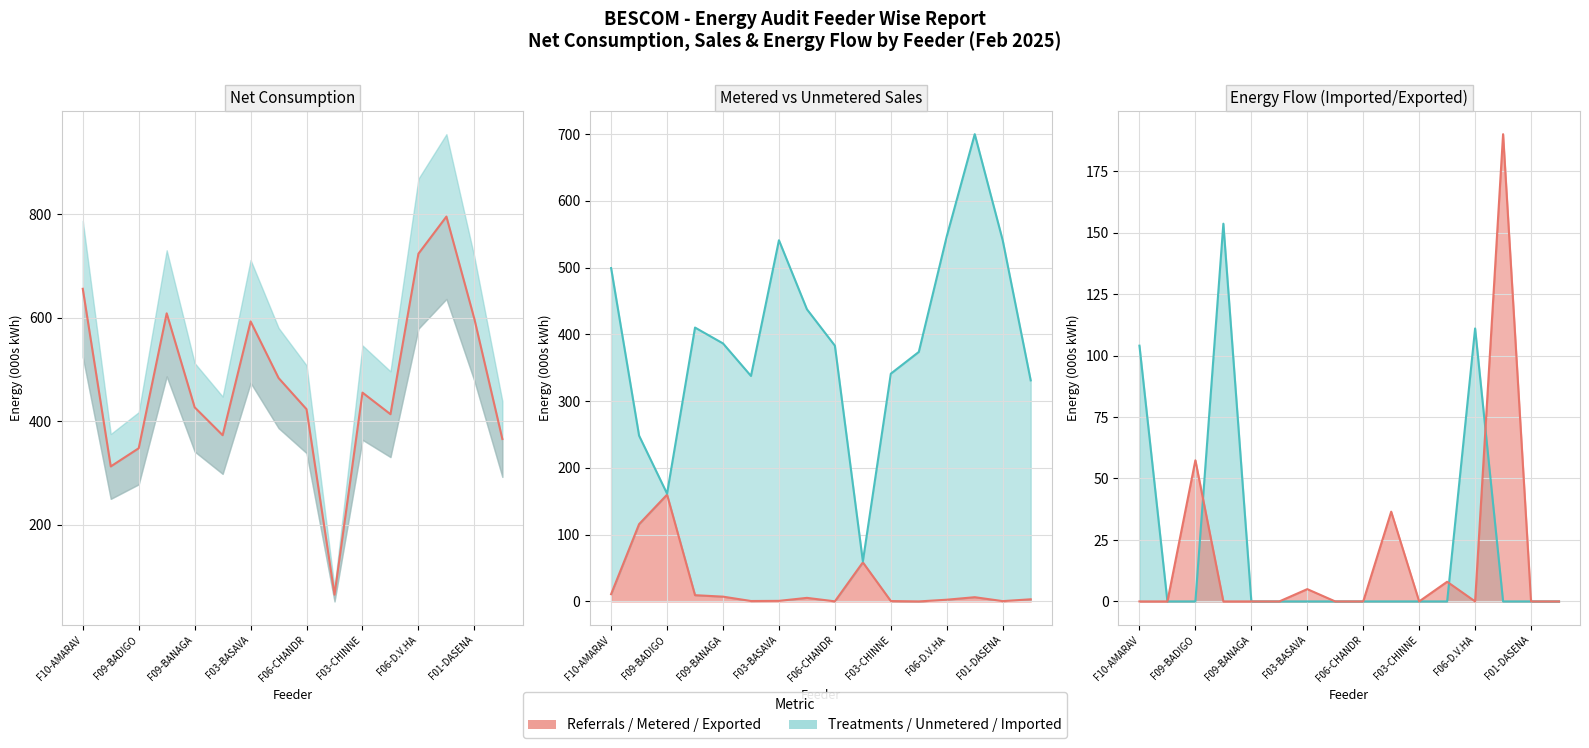

What is the sum of all values?

7639.8